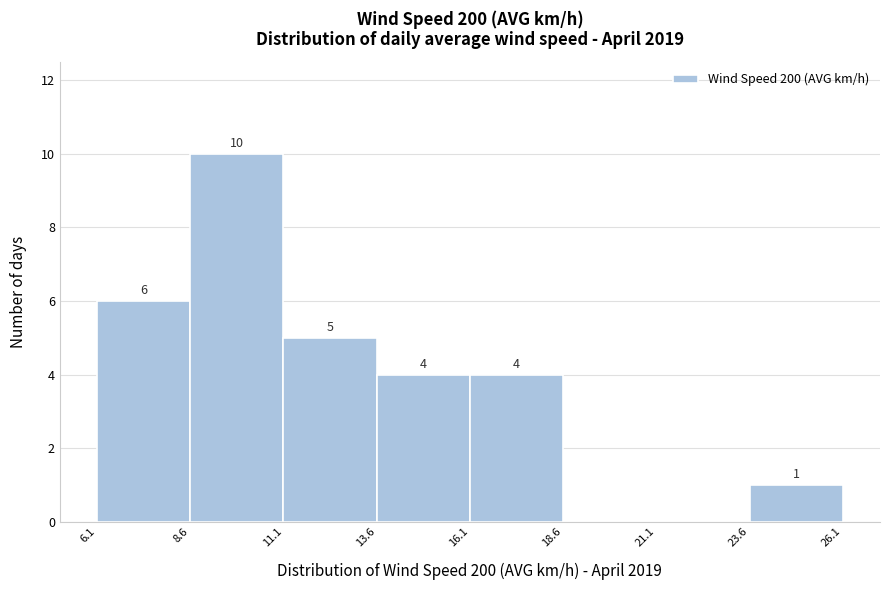

Which range on the x-axis has the tallest bar?

8.6 to 11.1